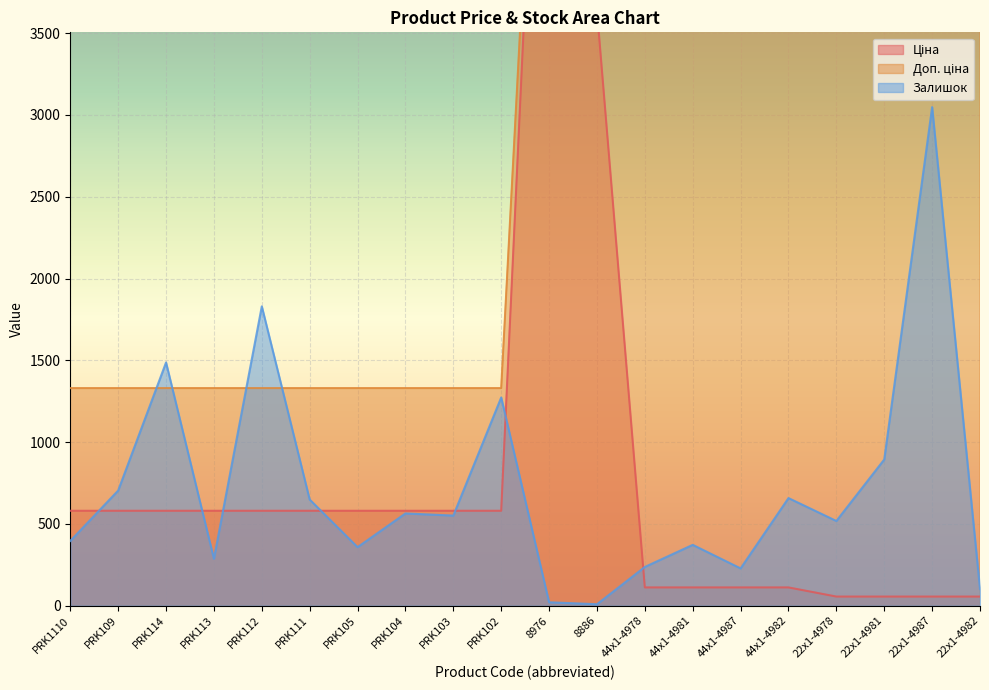

How many distinct data groups are displayed?

3